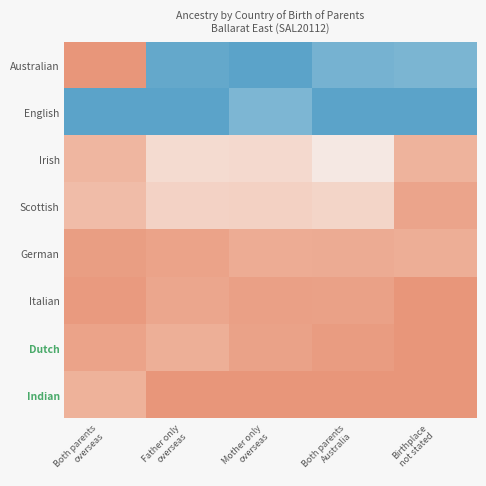

Reading left to right, what are all the values shown in this chart?

Australian: Both parents
overseas=0.0	Father only
overseas=1.0	Mother only
overseas=1.0	Both parents
Australia=0.9	Birthplace
not stated=0.9
English: Both parents
overseas=1.0	Father only
overseas=1.0	Mother only
overseas=0.9	Both parents
Australia=1.0	Birthplace
not stated=1.0
Irish: Both parents
overseas=0.2	Father only
overseas=0.3	Mother only
overseas=0.3	Both parents
Australia=0.4	Birthplace
not stated=0.1
Scottish: Both parents
overseas=0.2	Father only
overseas=0.3	Mother only
overseas=0.3	Both parents
Australia=0.3	Birthplace
not stated=0.1
German: Both parents
overseas=0.0	Father only
overseas=0.1	Mother only
overseas=0.1	Both parents
Australia=0.1	Birthplace
not stated=0.1
Italian: Both parents
overseas=0.0	Father only
overseas=0.1	Mother only
overseas=0.1	Both parents
Australia=0.1	Birthplace
not stated=0.0
Dutch: Both parents
overseas=0.1	Father only
overseas=0.1	Mother only
overseas=0.1	Both parents
Australia=0.0	Birthplace
not stated=0.0
Indian: Both parents
overseas=0.1	Father only
overseas=0.0	Mother only
overseas=0.0	Both parents
Australia=0.0	Birthplace
not stated=0.0